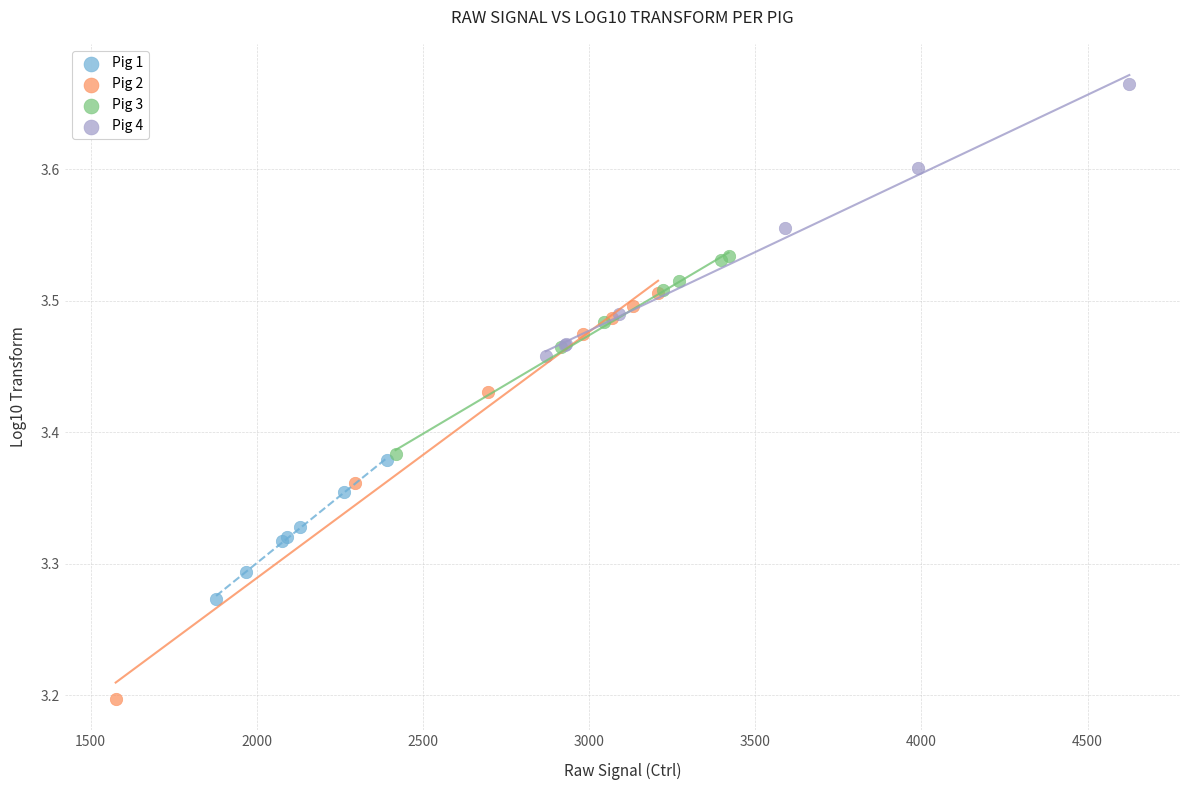

Which series reaches the minimum Y coordinate?

Pig 2